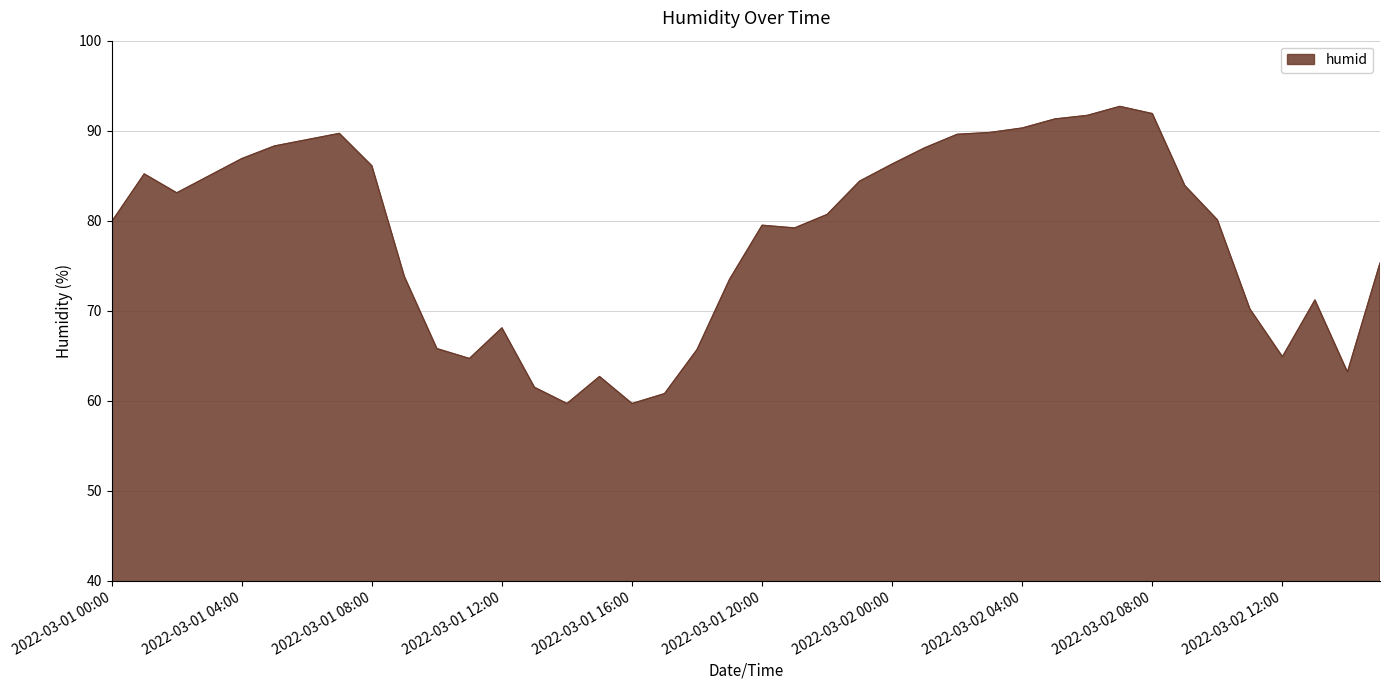

What is the difference between the maximum and minimum values?

33.0